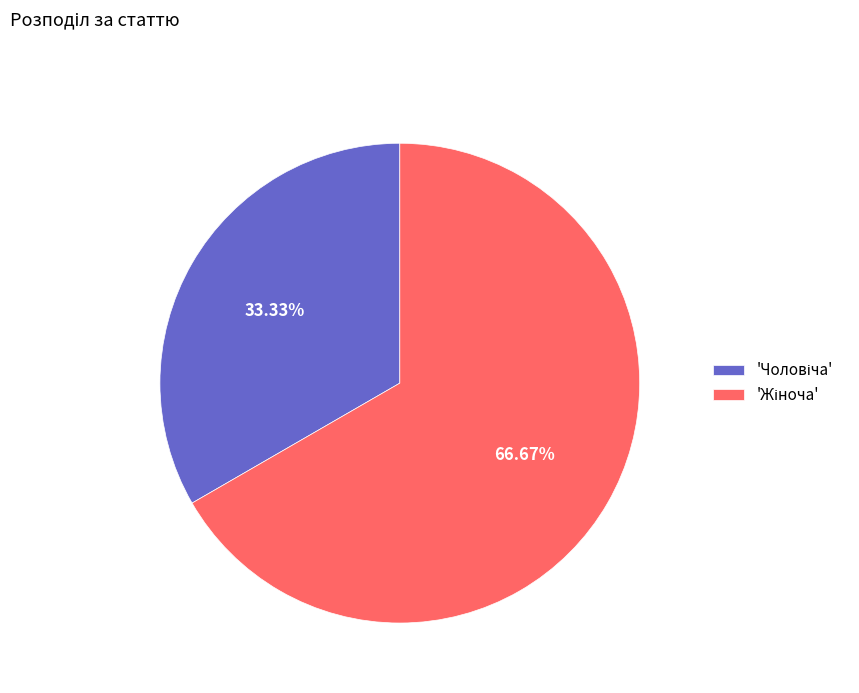

Is there a majority slice in this chart?

Yes